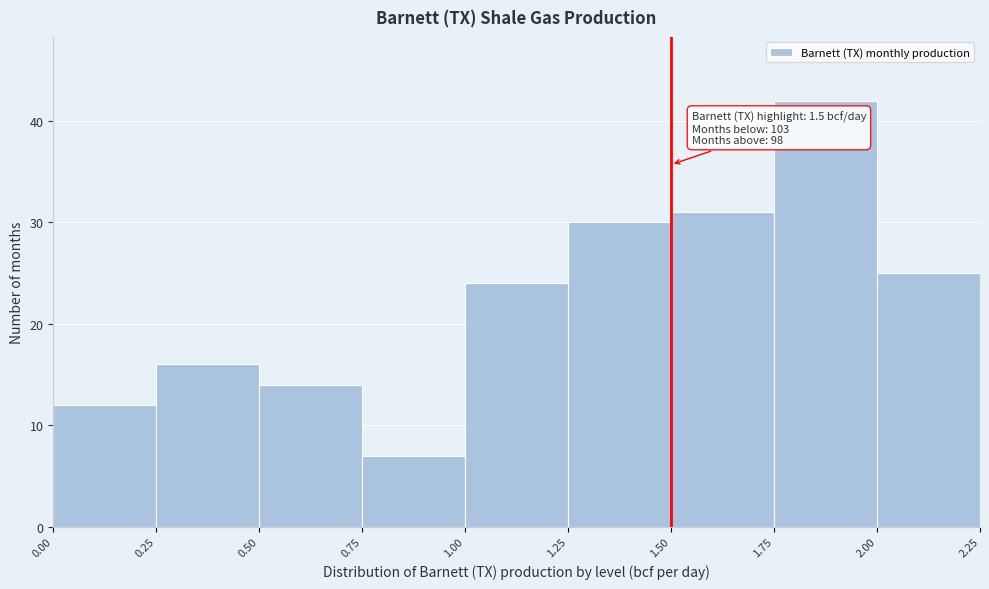

Which range on the x-axis has the tallest bar?

1.75 to 2.00